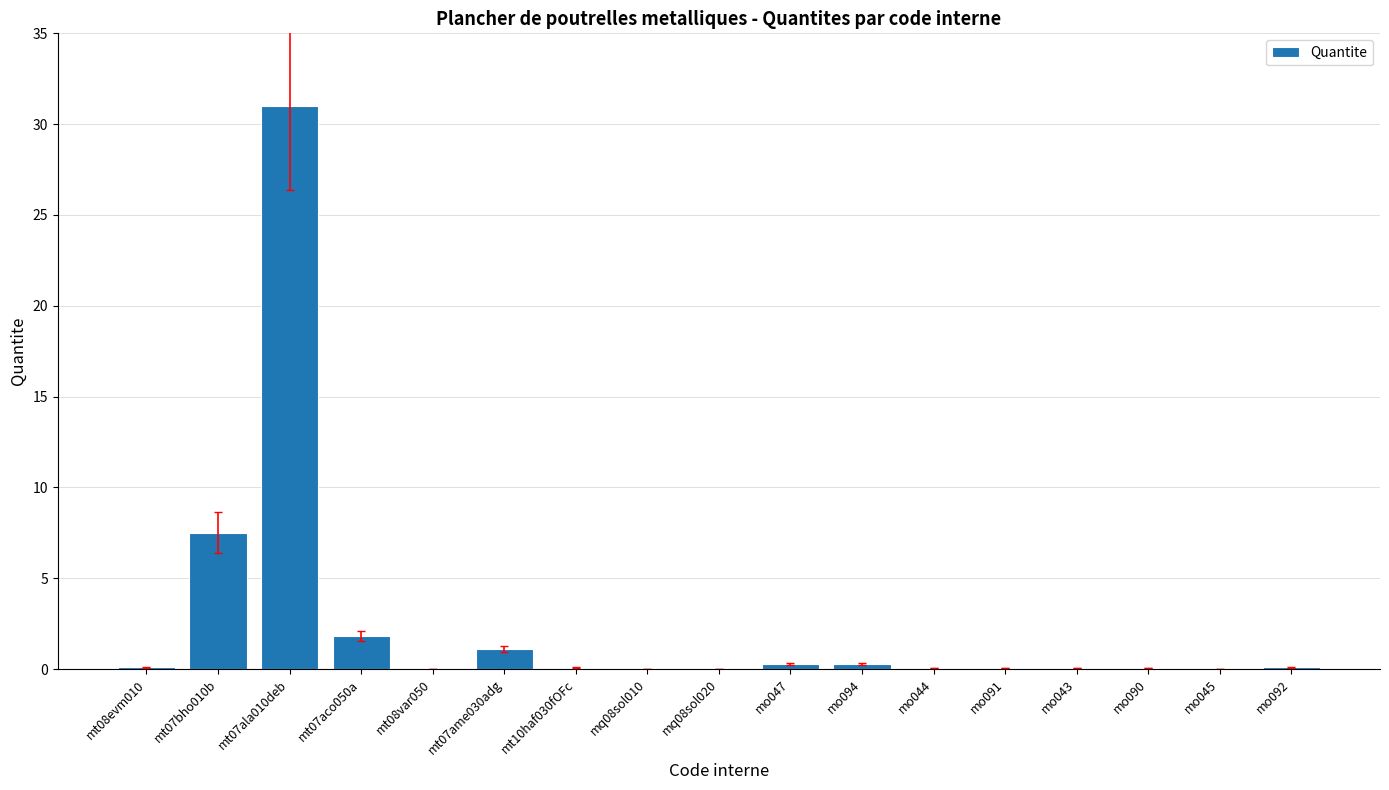

The value at mt07bho010b is 7.5. True or false?

True